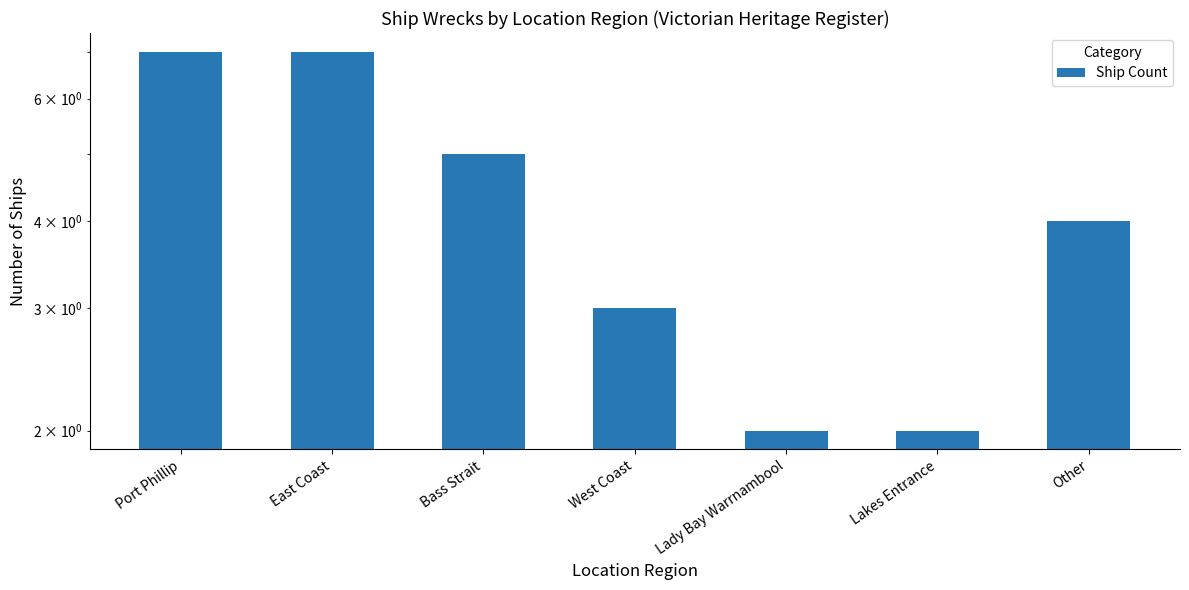

At which category does the chart reach its minimum across all series?

Lady Bay Warrnambool